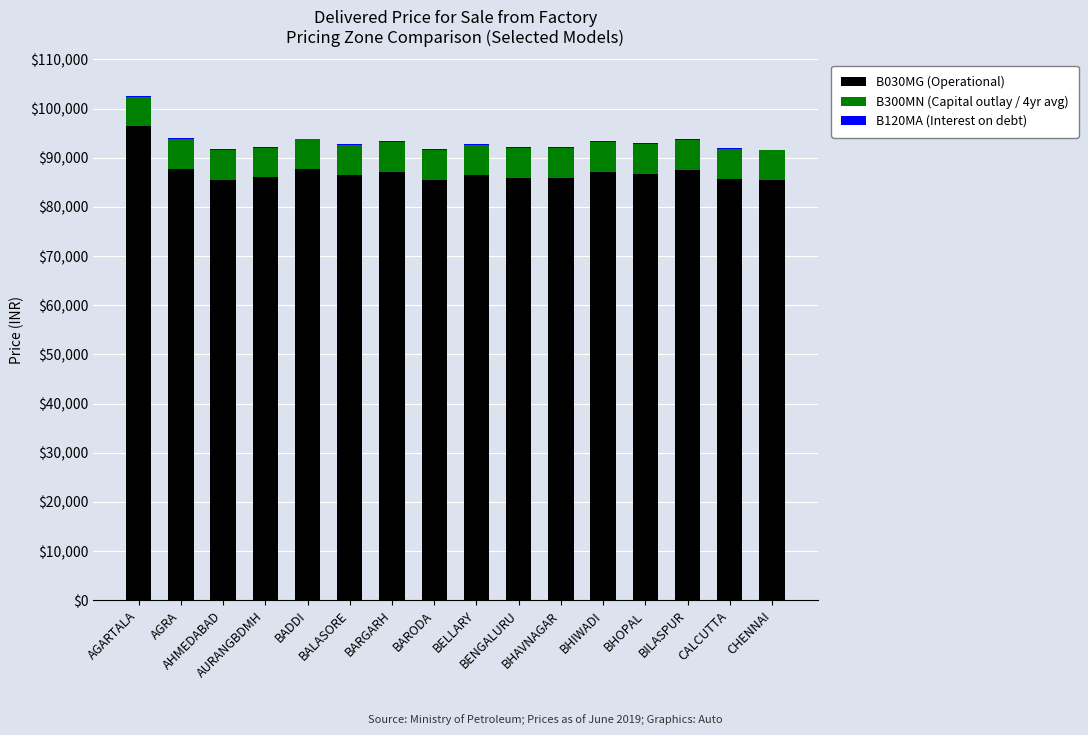

Which has a higher value, BHOPAL or BALASORE?

BHOPAL